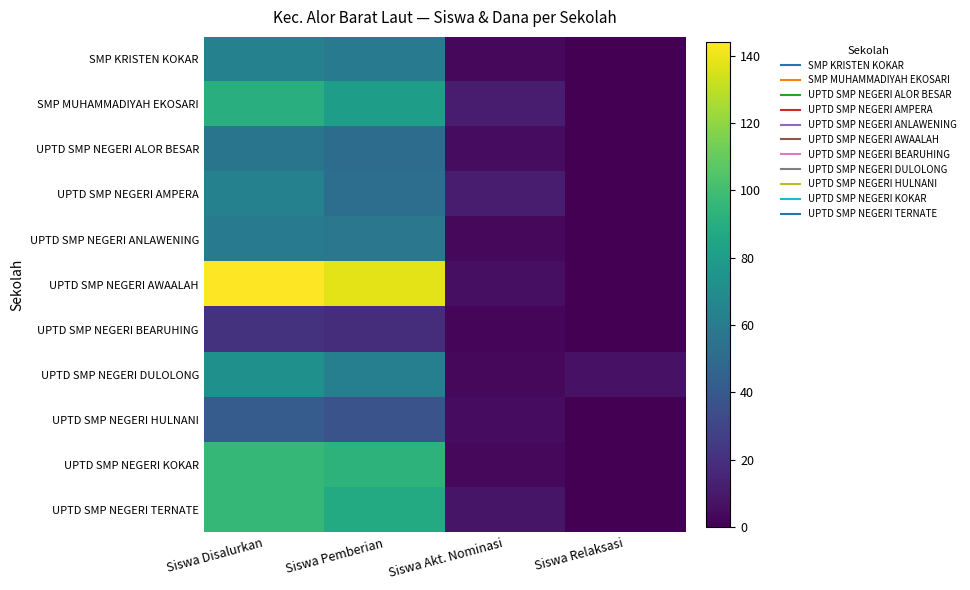

Which label corresponds to the largest value in the chart?

Siswa Disalurkan